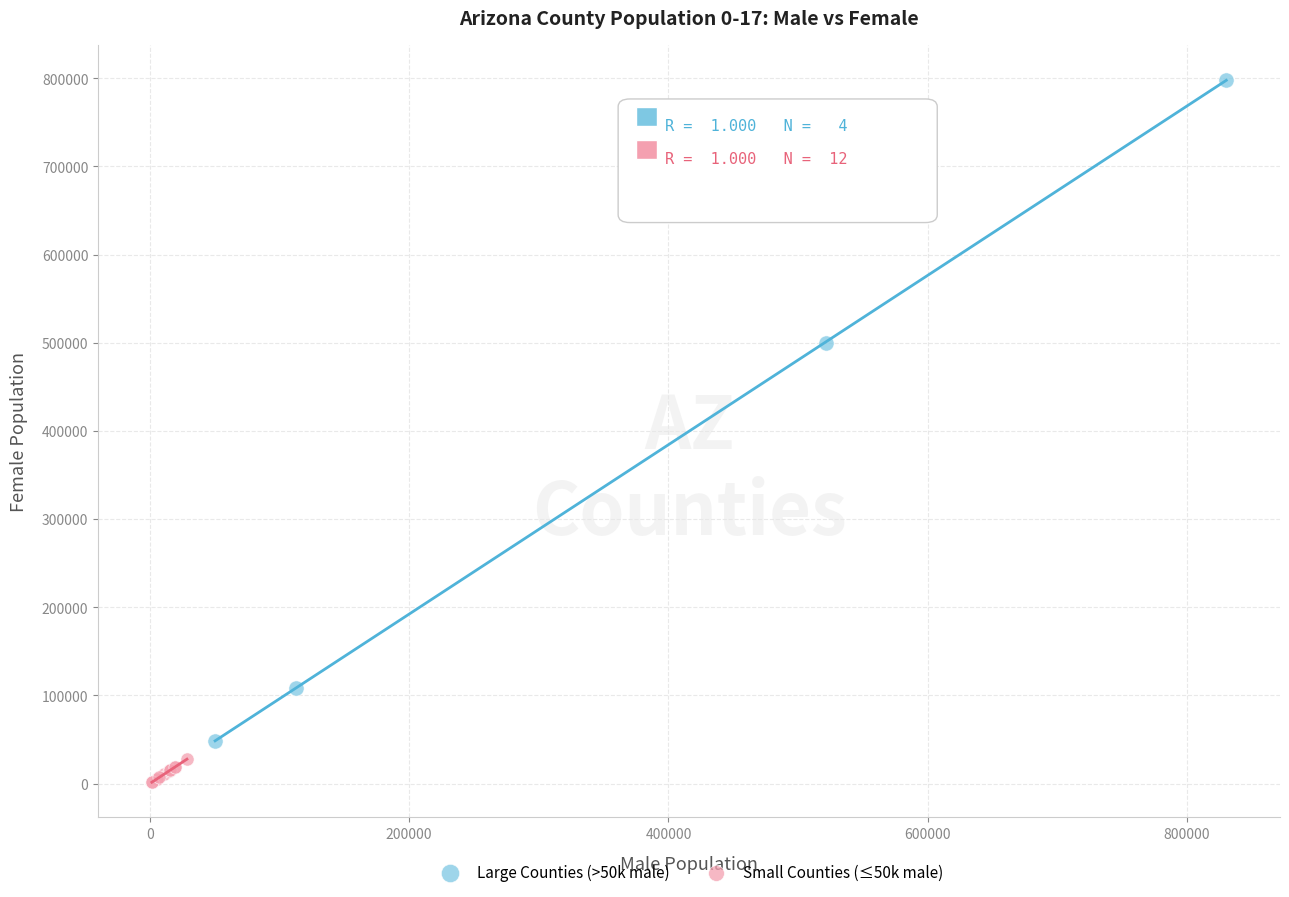

Which series contains the lowest Y value?

Small Counties (≤50k male)